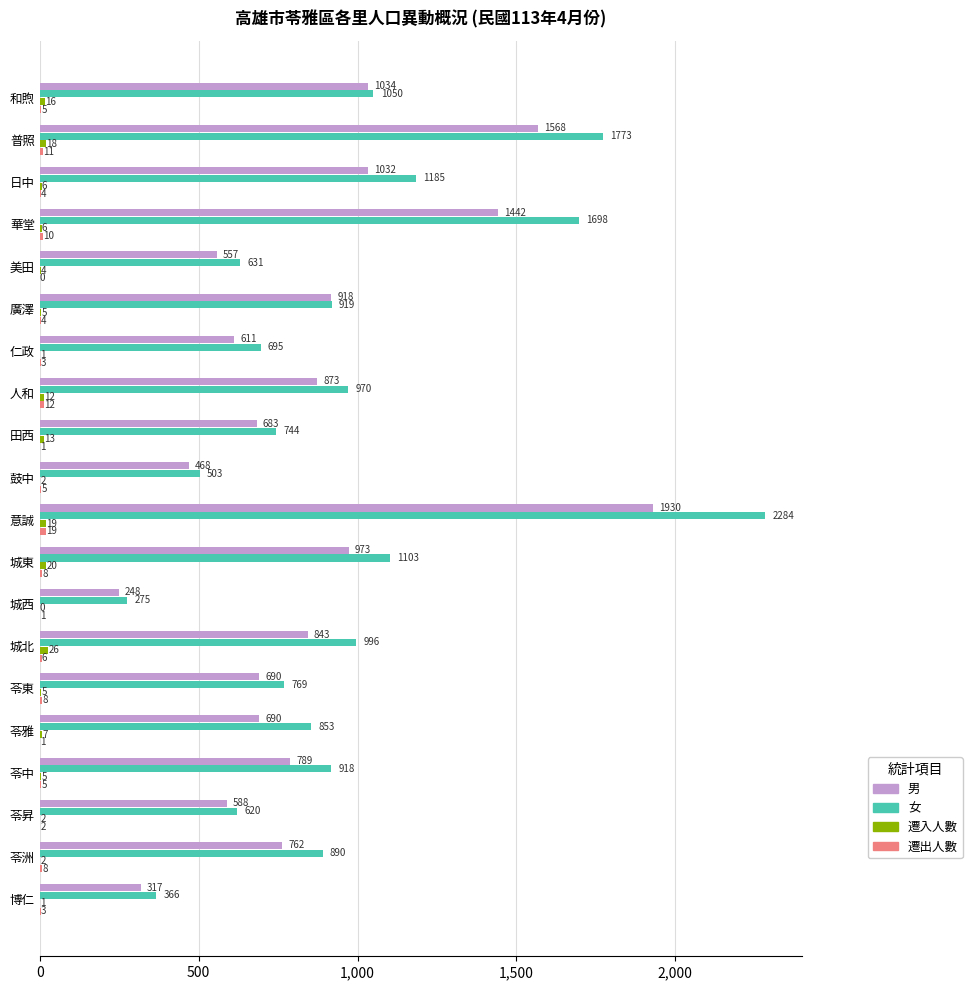

What is the maximum value shown in the chart?

2284